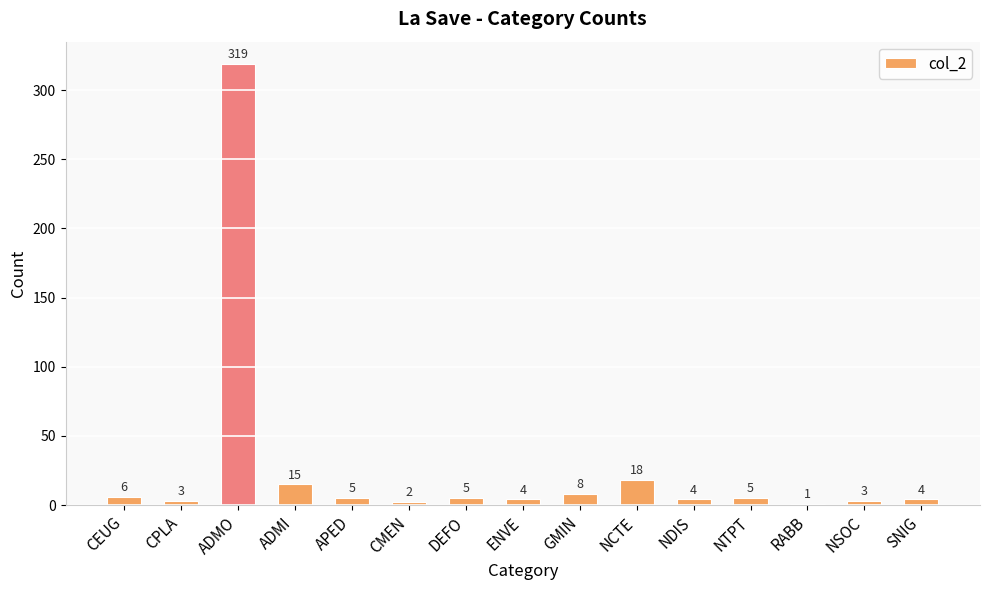

The chart shows a value of 1 at RABB. True or false?

True